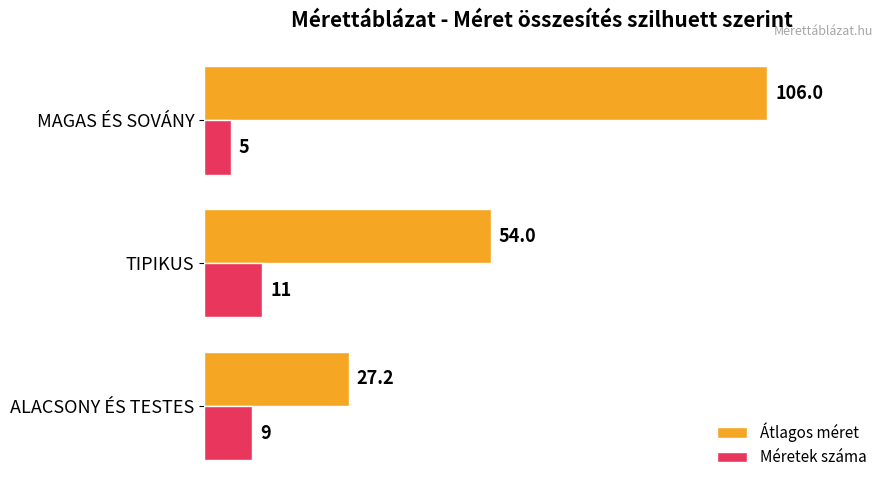

Which series has the widest spread of values?

Átlagos méret